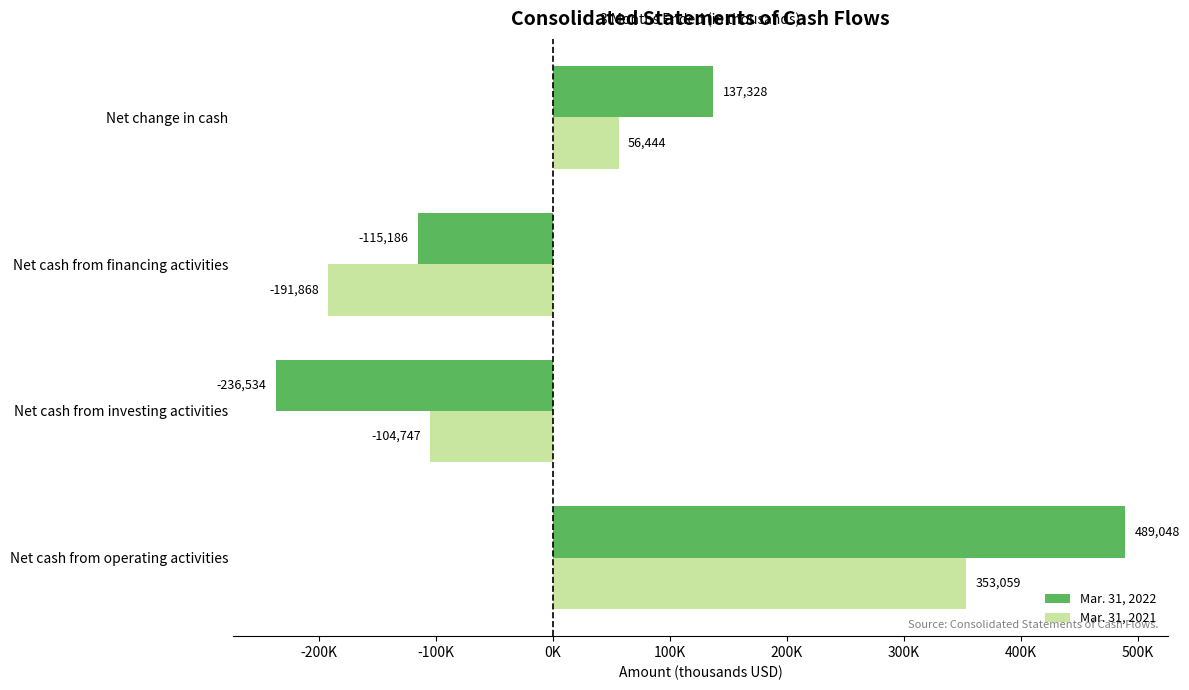

What are all the series names shown in the legend?

Mar. 31, 2022, Mar. 31, 2021